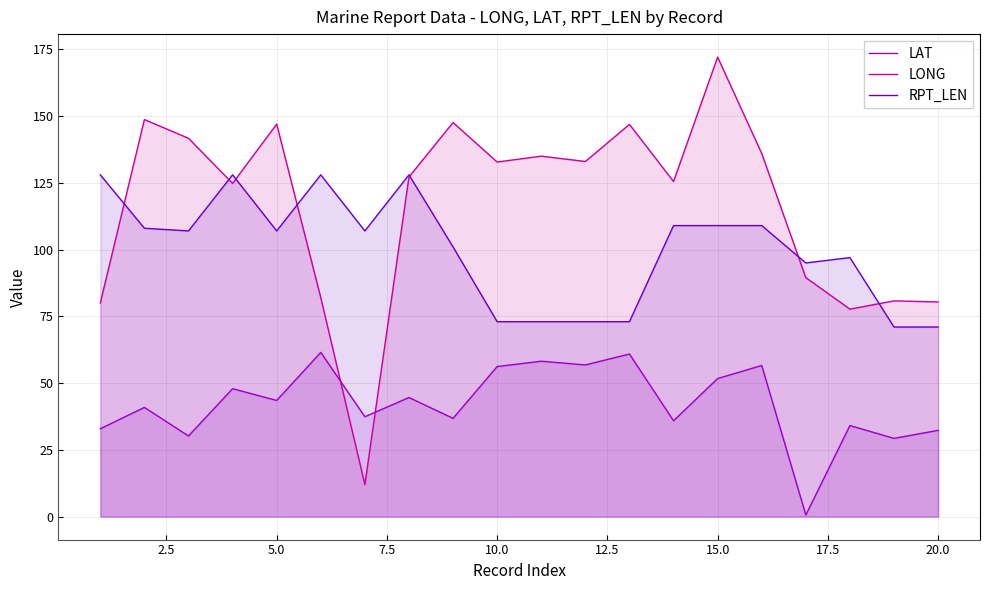

Rank the series by their maximum value, from highest to lowest.

LONG, RPT_LEN, LAT